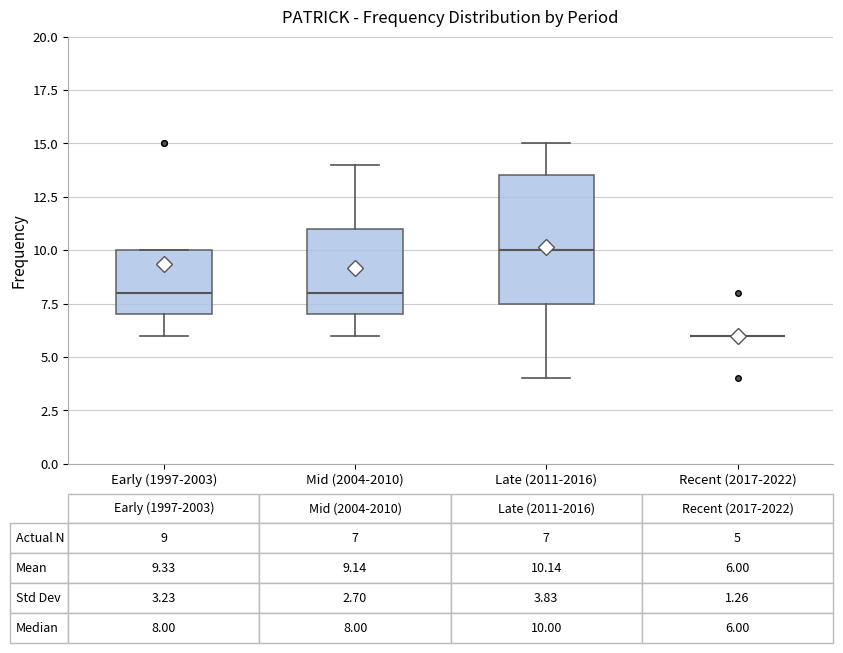

Comparing the boxes themselves (not the whiskers), which one is the tallest?

Late (2011-2016)